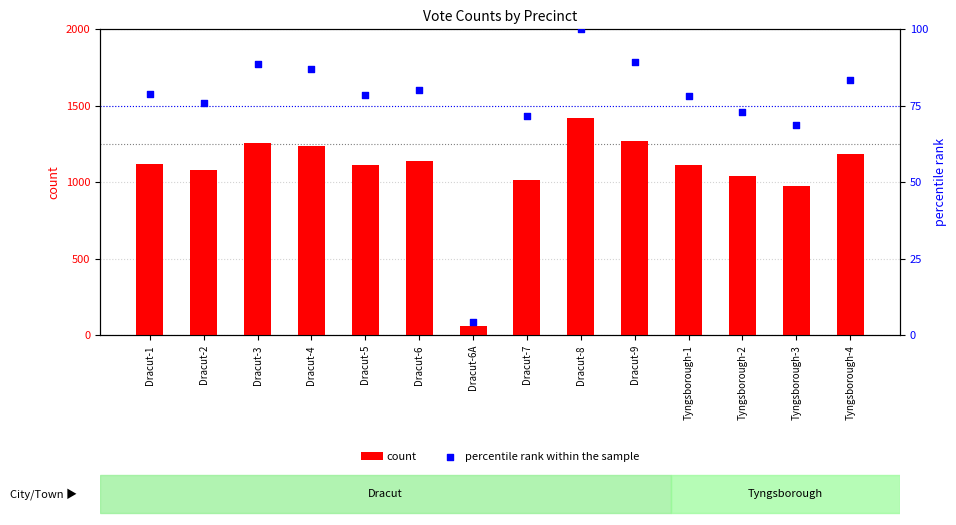

At which category is the sum across all series the highest?

Dracut-8